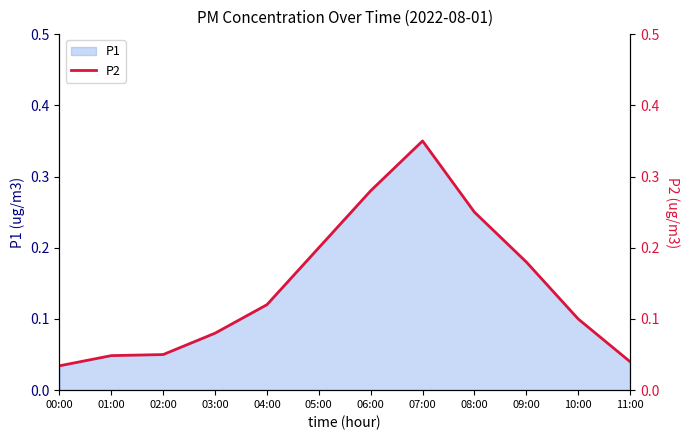

How many interior local peaks (higher than both neighbors) does the data have?

1